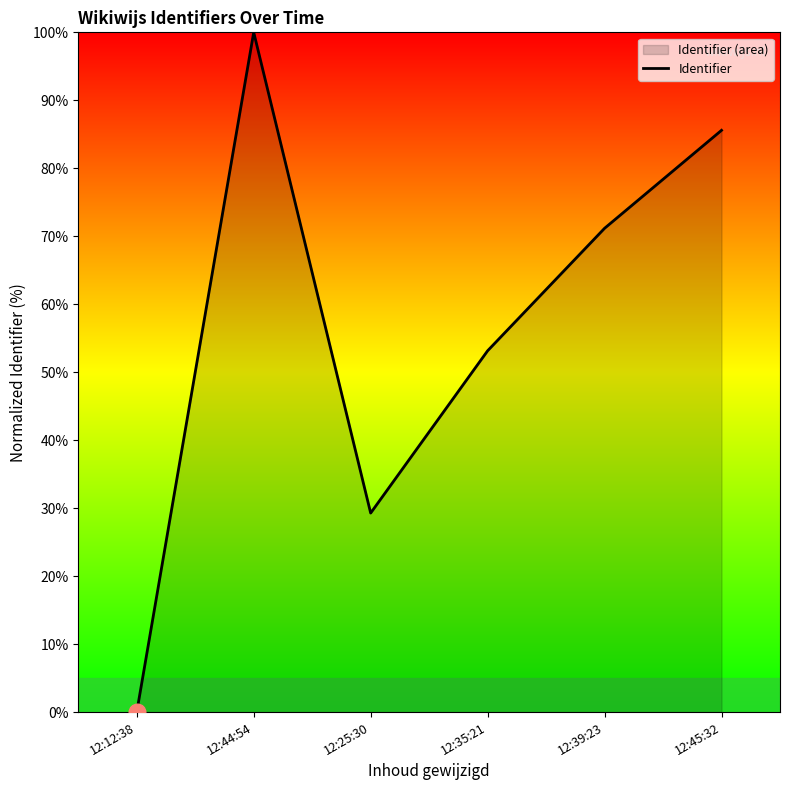

What is the greatest value displayed?

100.0